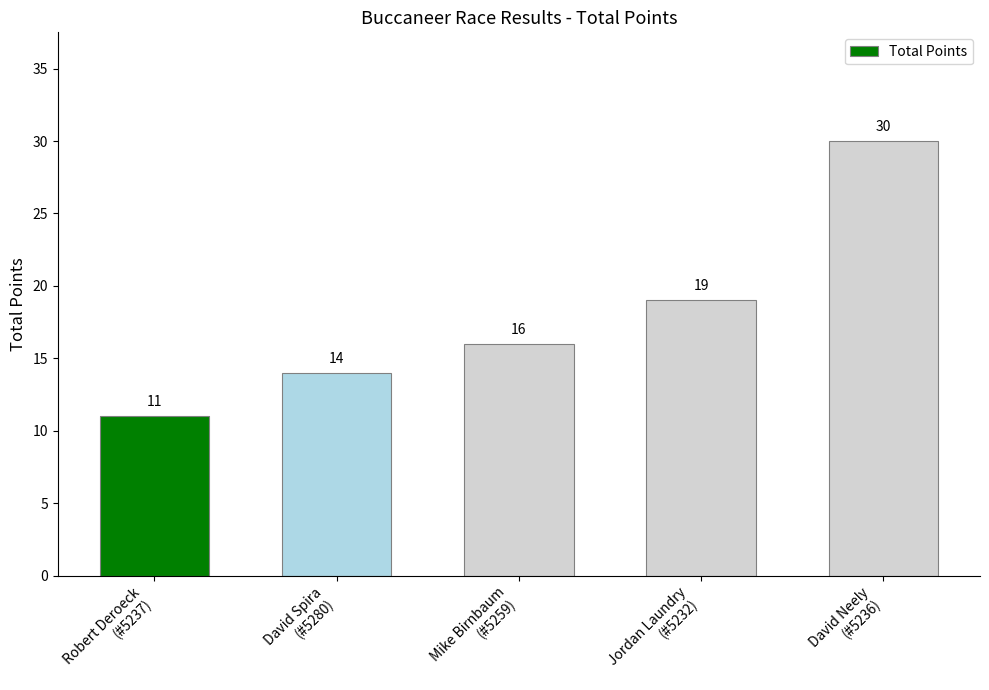

Which category has the lowest value across all series?

Robert Deroeck
(#5237)